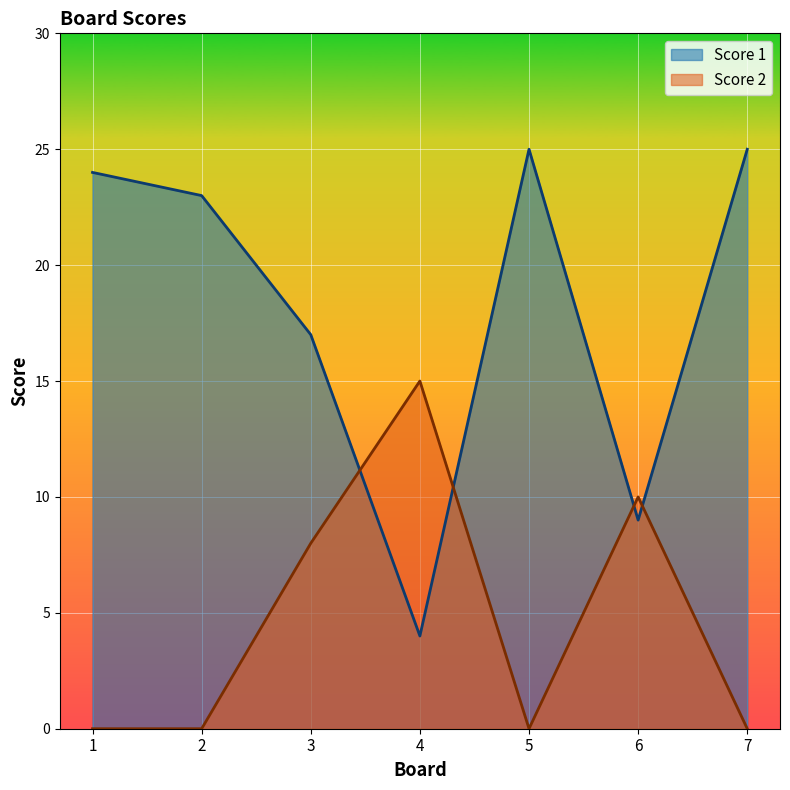

How many lines are shown in the chart?

2